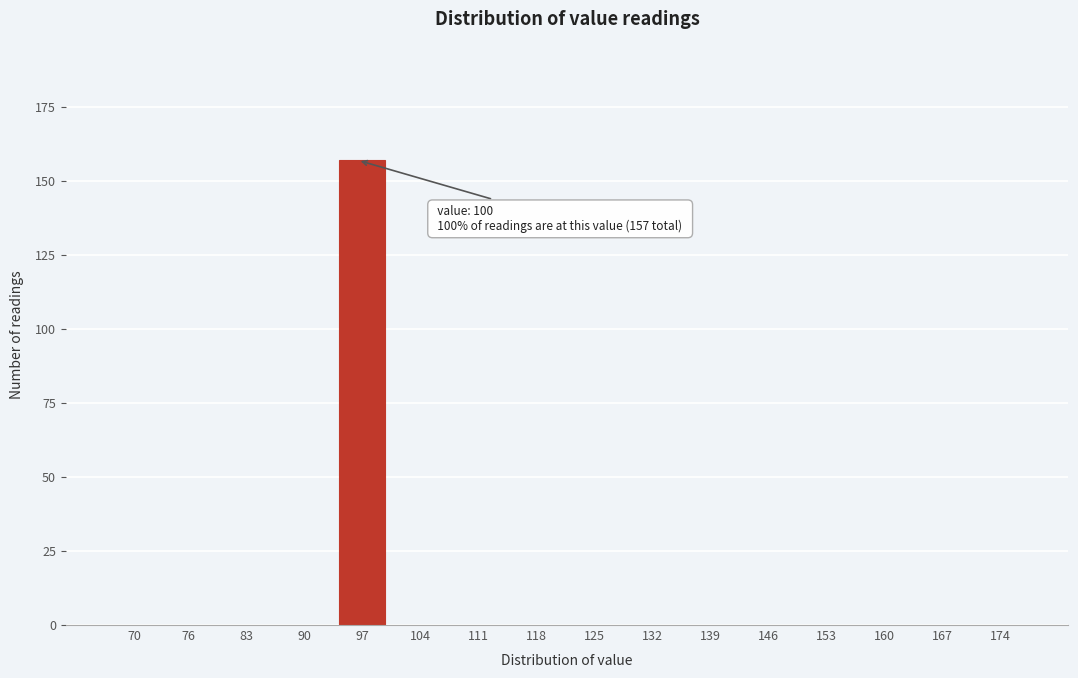

Reading left to right, extract all data points from this chart.

70=0	76=0	83=0	90=0	97=157	104=0	111=0	118=0	125=0	132=0	139=0	146=0	153=0	160=0	167=0	174=0